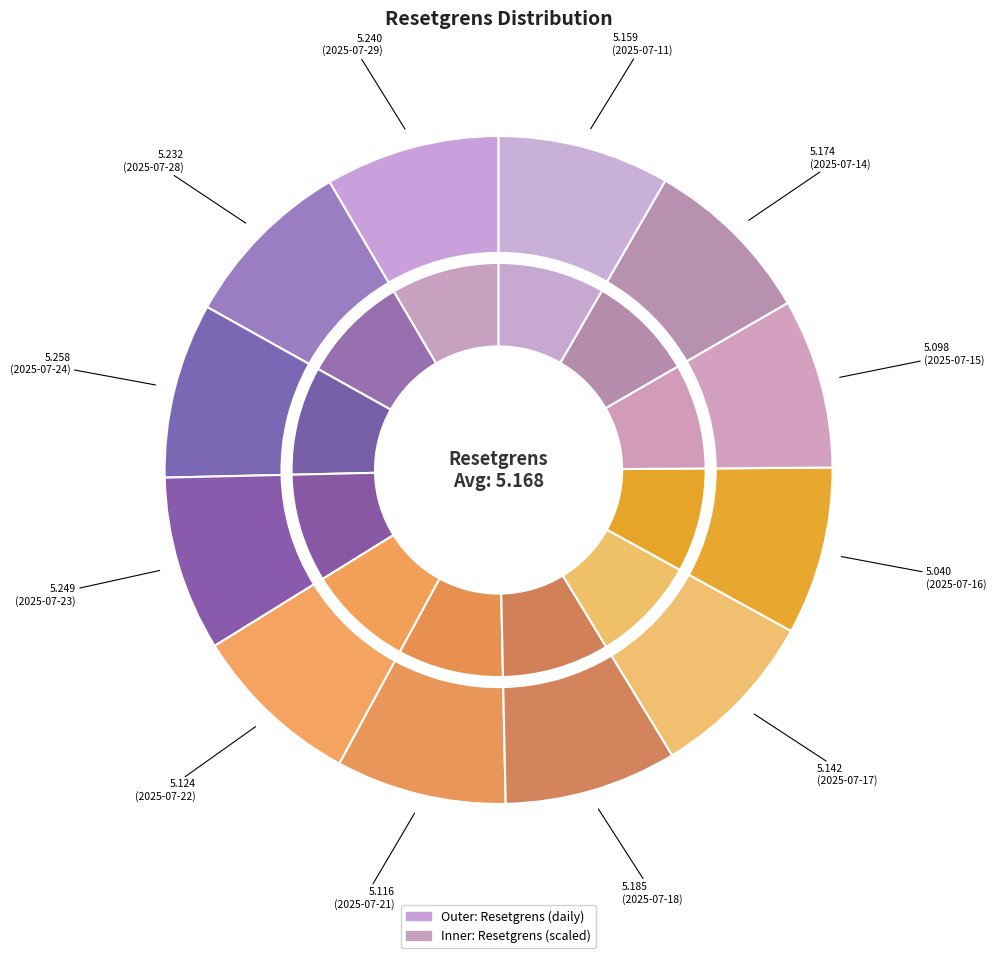

Approximately how many times larger is the value at 2025-07-11 compared to 2025-07-21?

1.0